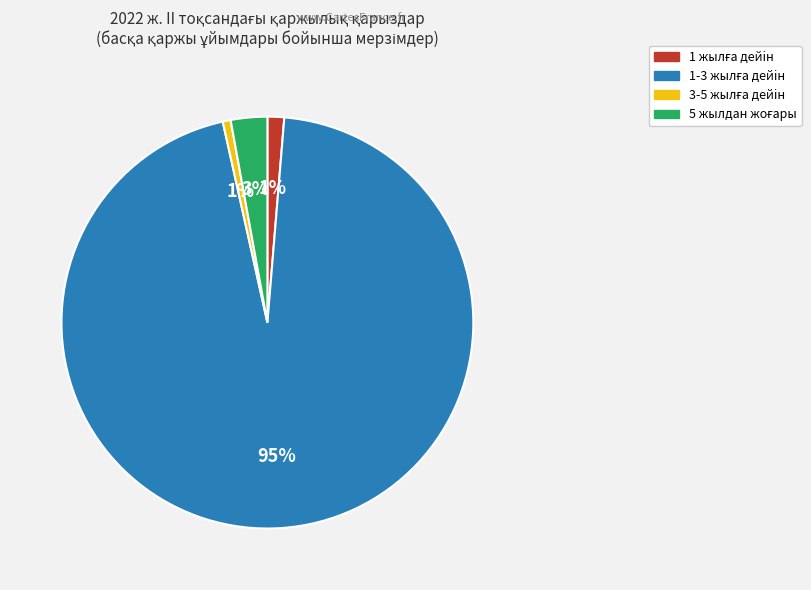

To the nearest percent, what is the average slice percentage?

25%